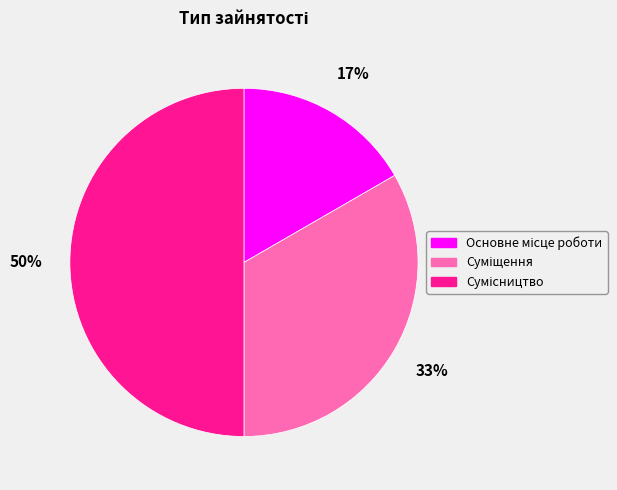

To the nearest percent, what is the difference between the largest and smallest slice percentages?

33%